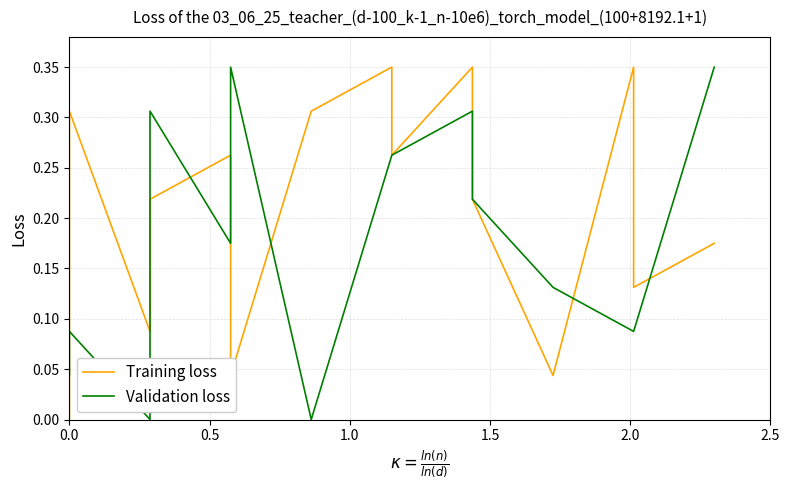

At how many categories does at least one series exceed 0?

15